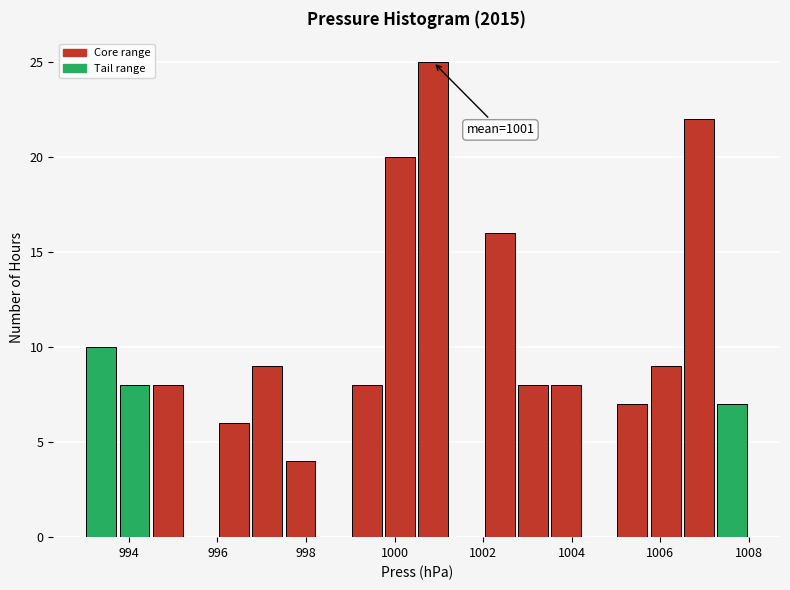

Around what value on the x-axis is the tallest bar? Give the approximate position of its centre, as read against the axis.

1000.8